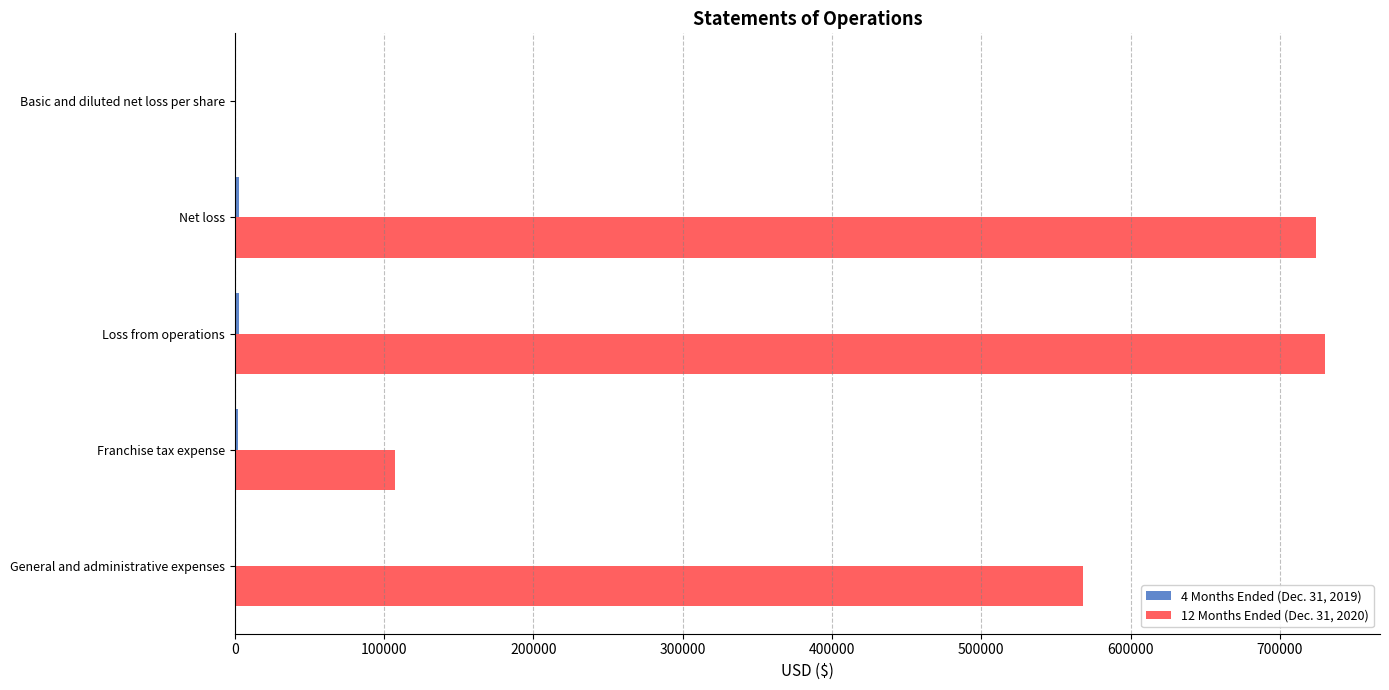

How many distinct data groups are displayed?

2